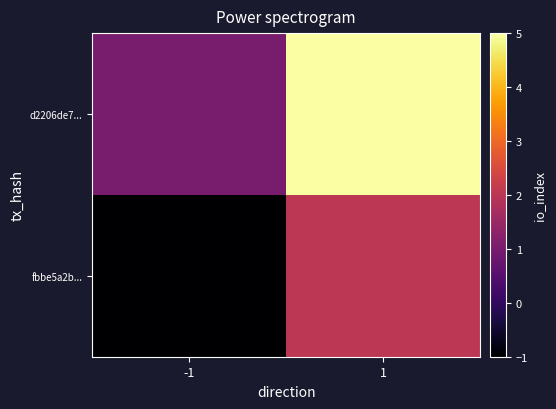

List the series in order of their peak value, highest first.

d2206de7..., fbbe5a2b...